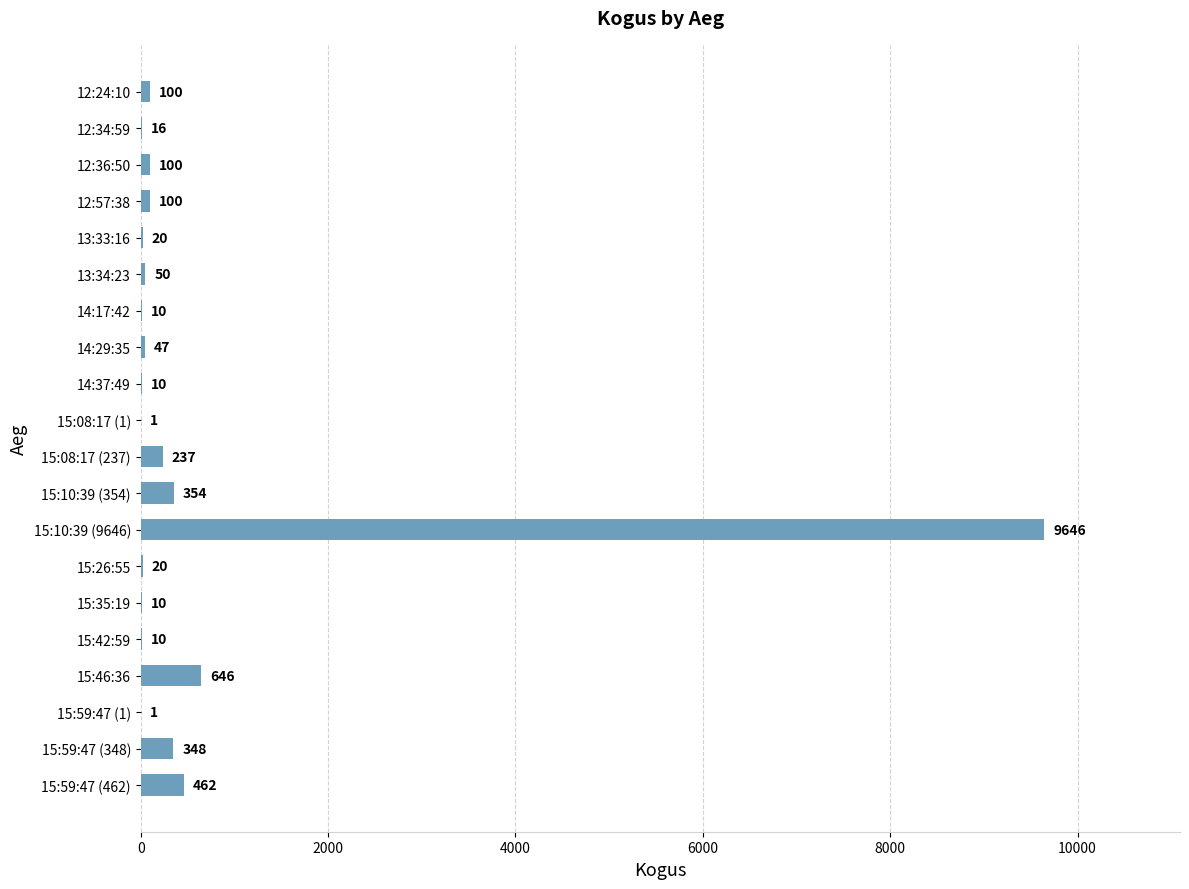

What is the maximum value shown in the chart?

9646